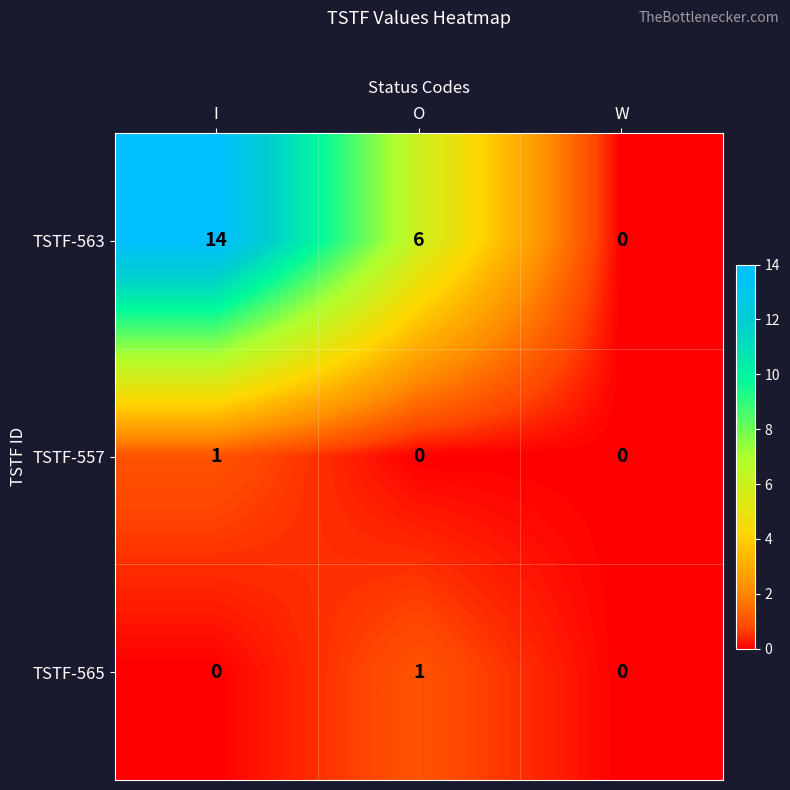

Which series has the widest spread of values?

TSTF-563